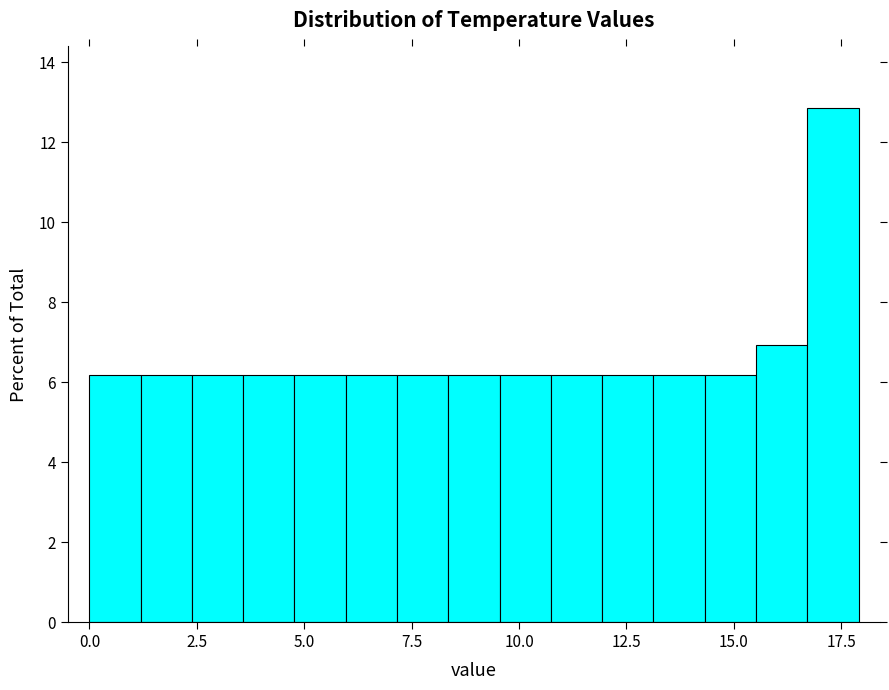

Around what value on the x-axis is the tallest bar? Give the approximate position of its centre, as read against the axis.

17.5